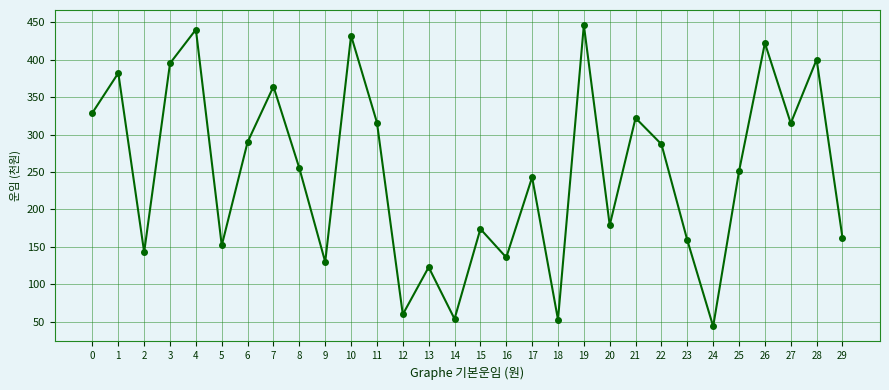

Does the chart display data point markers on the line(s)?

Yes